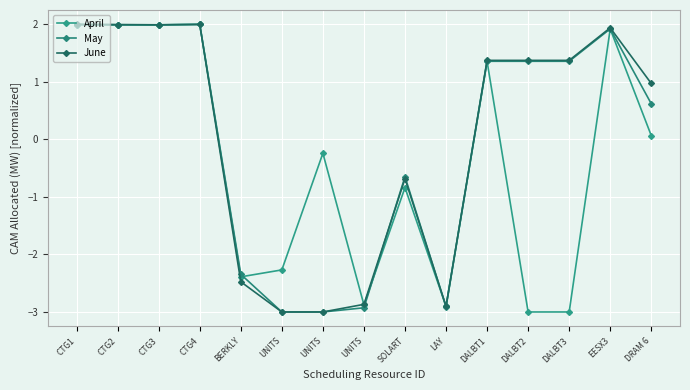

Is this an area chart (filled region under the line)?

No